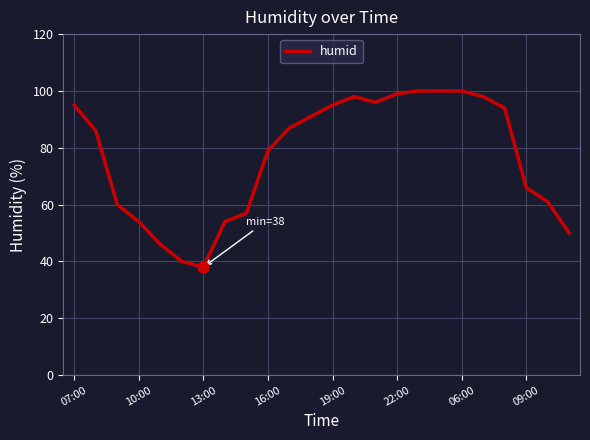

What is the maximum value shown in the chart?

100